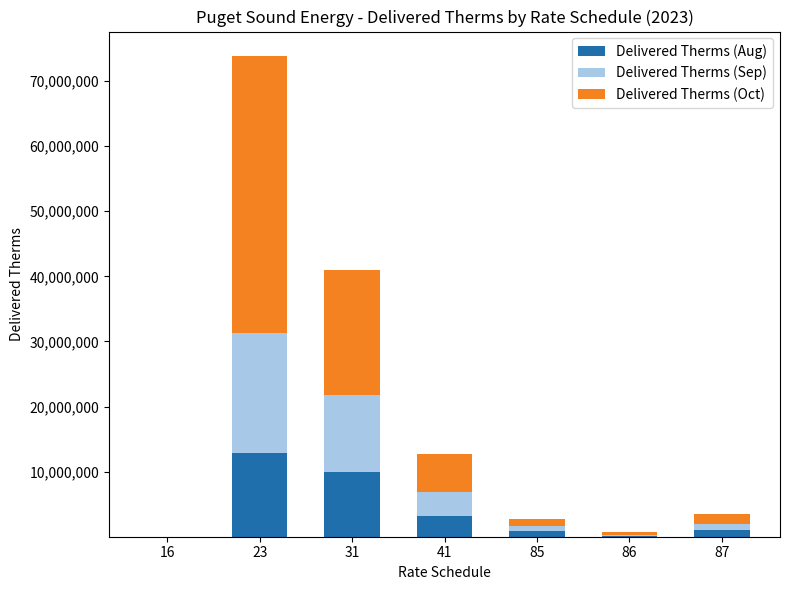

At which category is the sum across all series the highest?

23